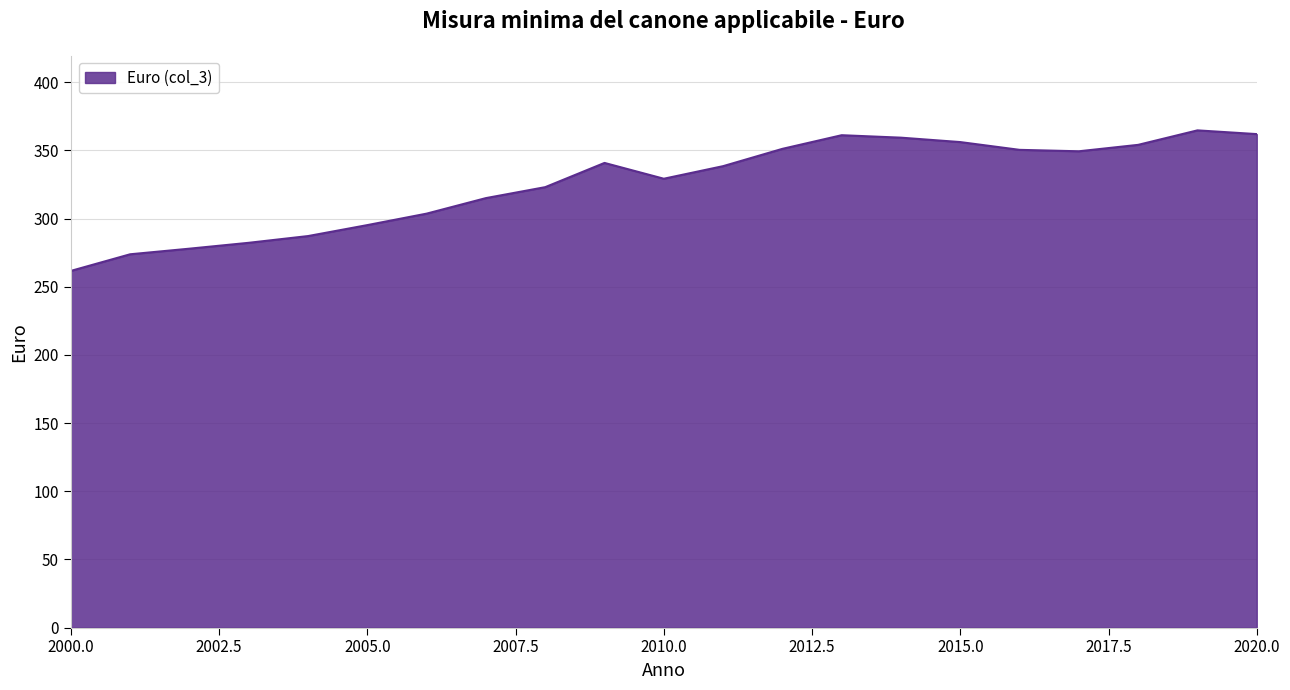

What is the greatest value displayed?

364.6